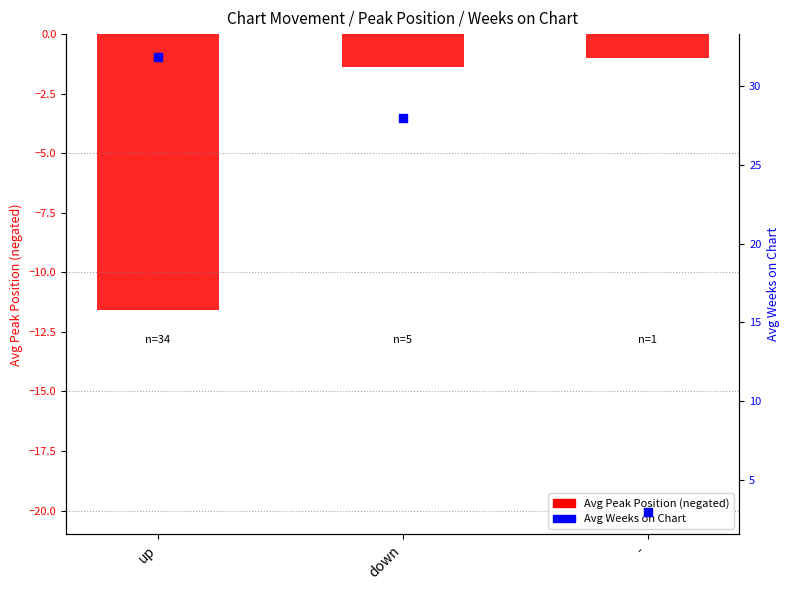

At how many categories does at least one series exceed -7?

3